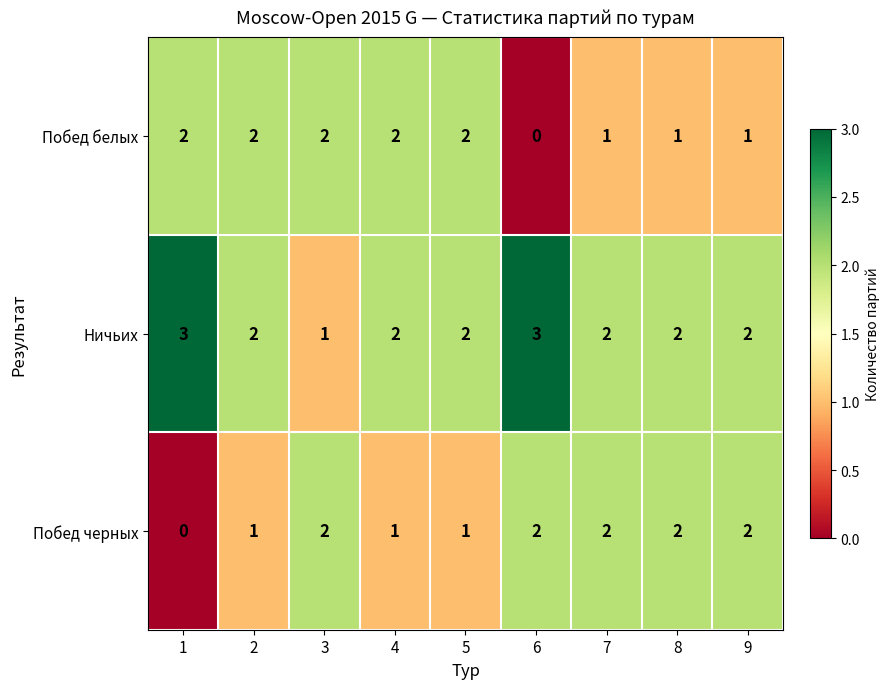

Which series changed the most between 1 and 8?

Побед черных